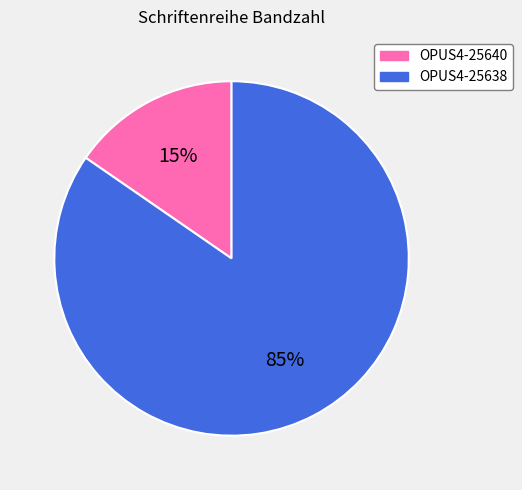

Does OPUS4-25640 represent more than half of the total?

No